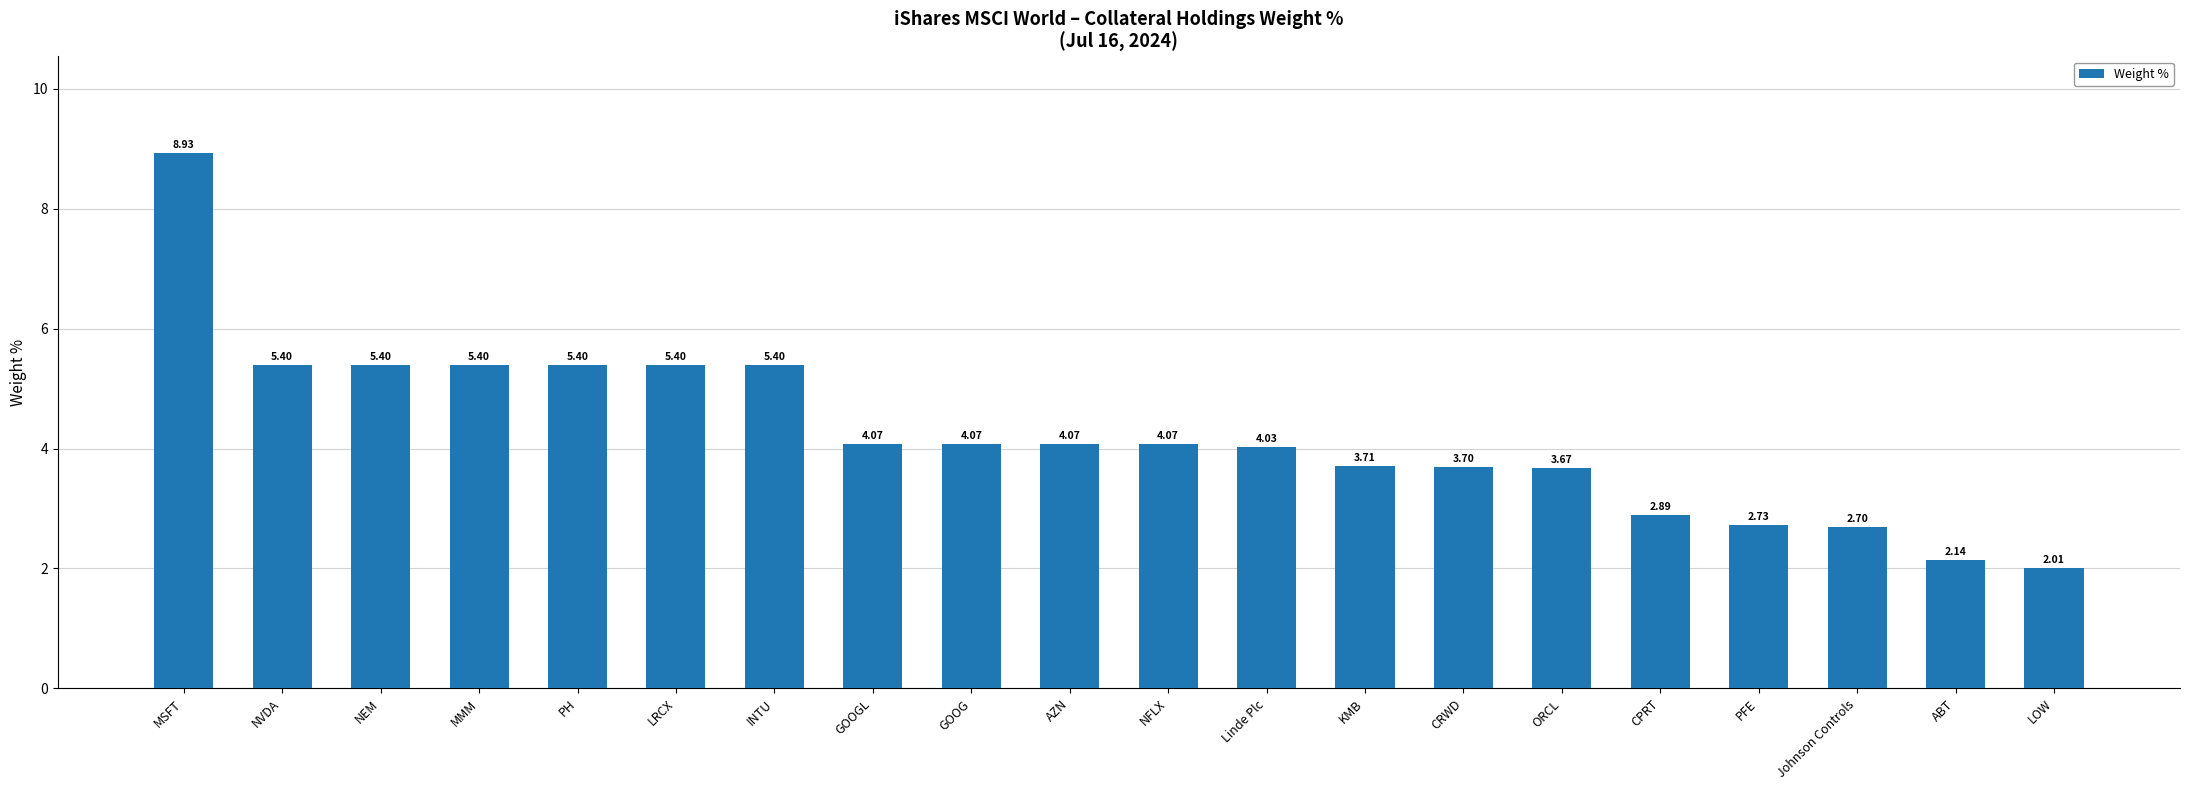

What is the label of the 14th bar from the left?

CRWD